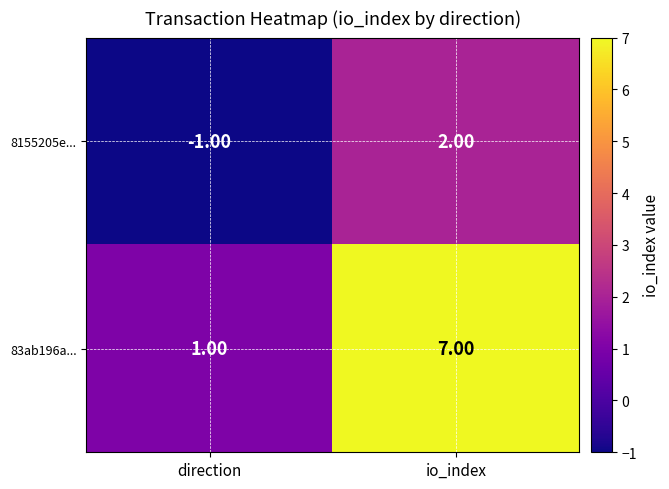

Rank the series by their average value, from lowest to highest.

8155205e..., 83ab196a...